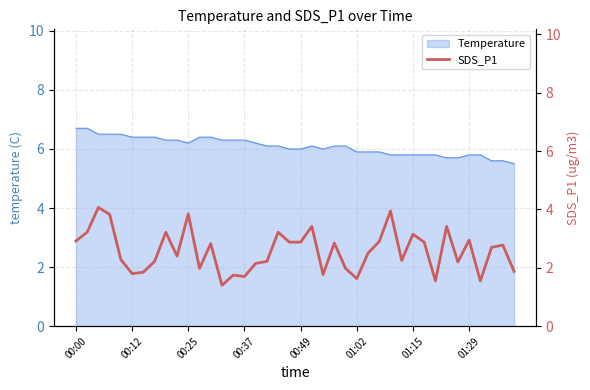

What is the minimum value shown in the chart?

1.4